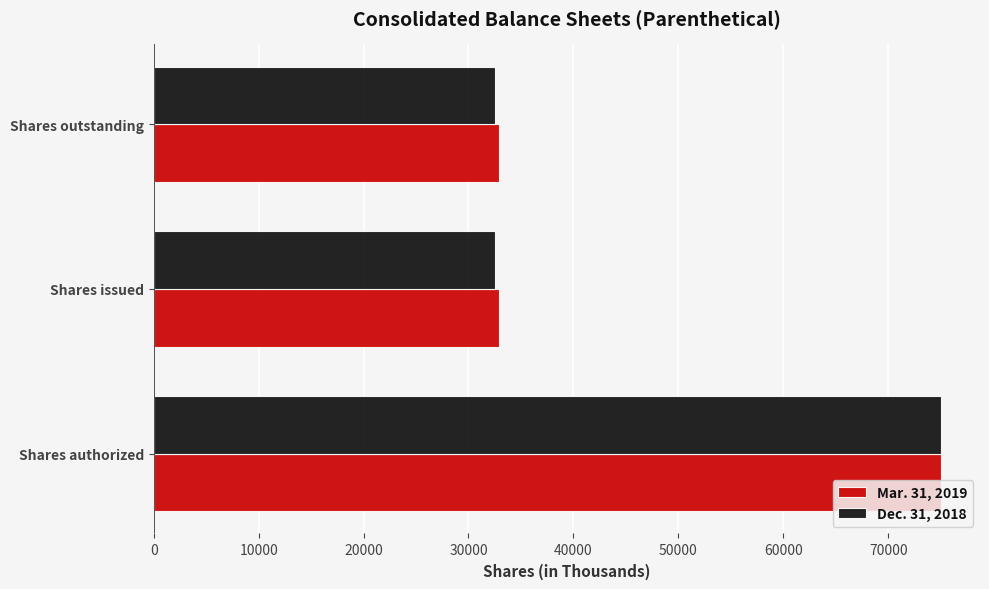

What is the difference between the maximum and minimum values in the Mar. 31, 2019 series?

42119